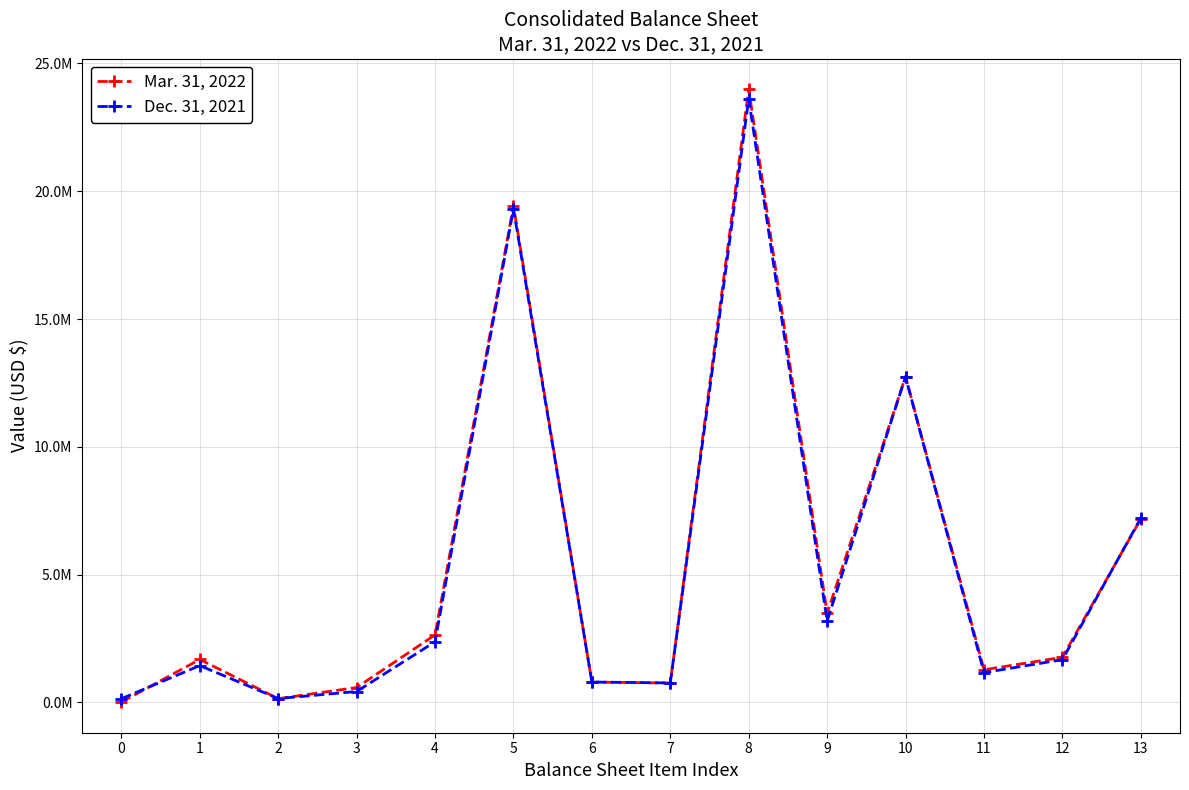

Is it true that Mar. 31, 2022 equals 1278319 at 11?

True